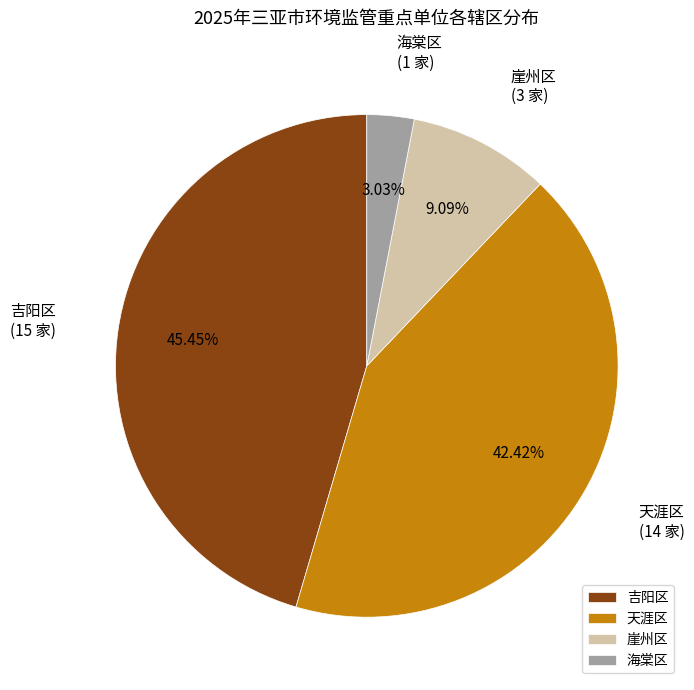

To the nearest percent, what portion does 崖州区 represent?

9%